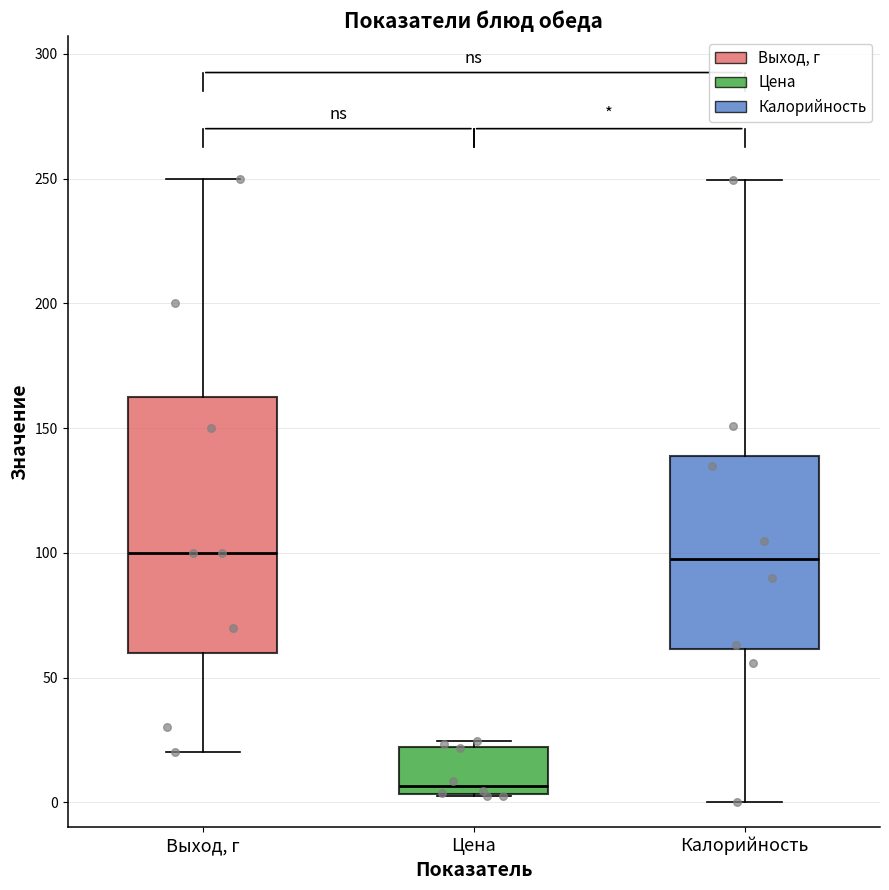

Reading left to right, read every box against the y-axis: the position of its median line, the range the box covers, and the ends of its whiskers. The values are not printed on the chart, so give them approximately, as read against the axis.

Выход, г: median 100, box 60 to 165, whiskers 20 to 250
Цена: median 5 (just above the box's lower edge), box 5 to 20, whiskers 5 to 25
Калорийность: median 95, box 60 to 140, whiskers 0 to 250